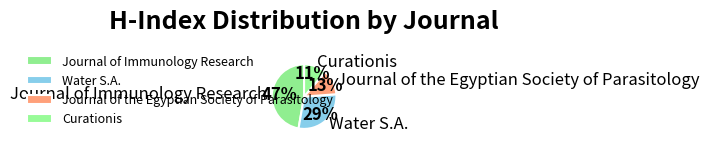

True or false: Journal of the Egyptian Society of Parasitology accounts for 13% of the total.

True